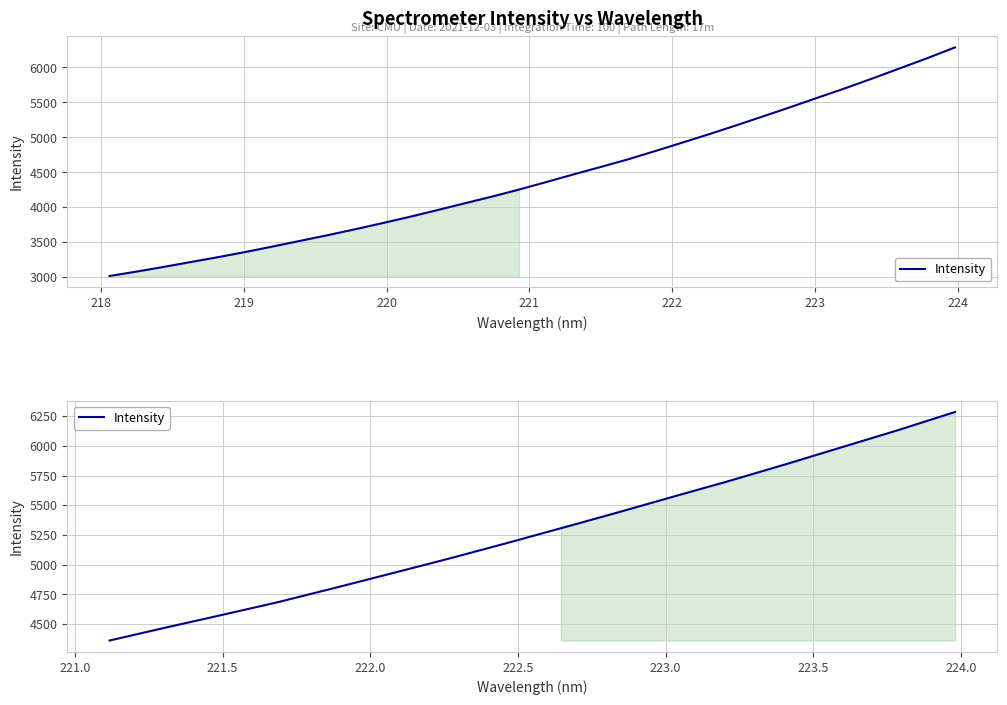

What is the sum of all values?

84333.6